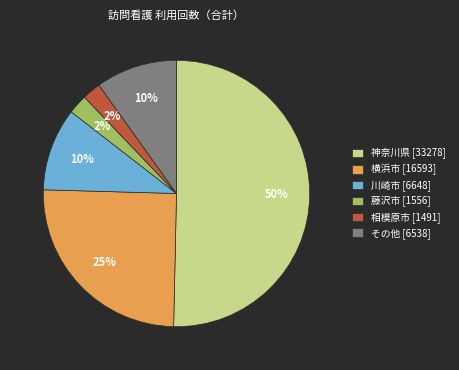

To the nearest percent, what is the difference between the largest and smallest slice percentages?

48%